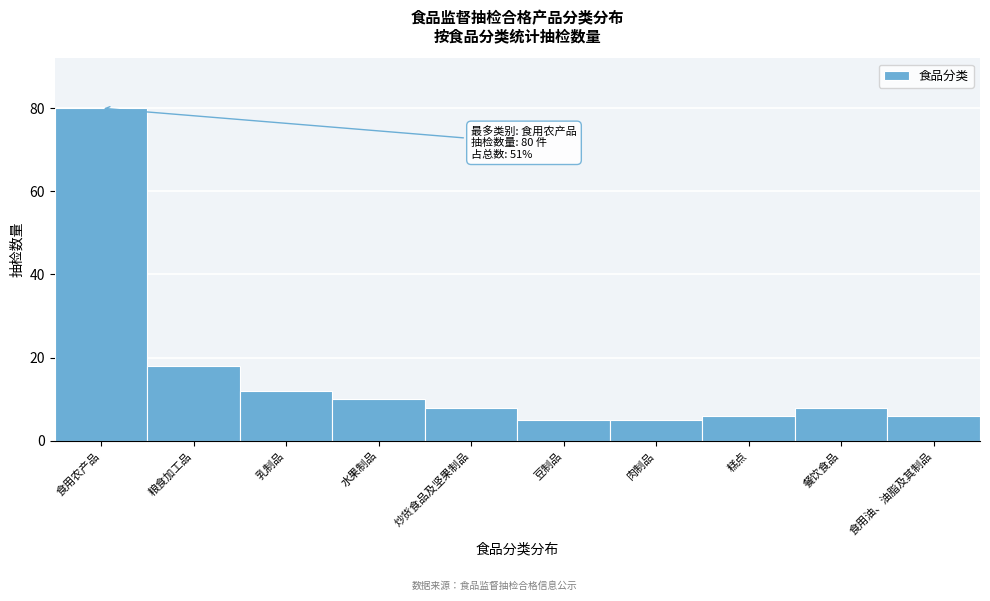

Reading right to left, what are all the values shown in this chart?

食用油、油脂及其制品=6	餐饮食品=8	糕点=6	肉制品=5	豆制品=5	炒货食品及坚果制品=8	水果制品=10	乳制品=12	粮食加工品=18	食用农产品=80